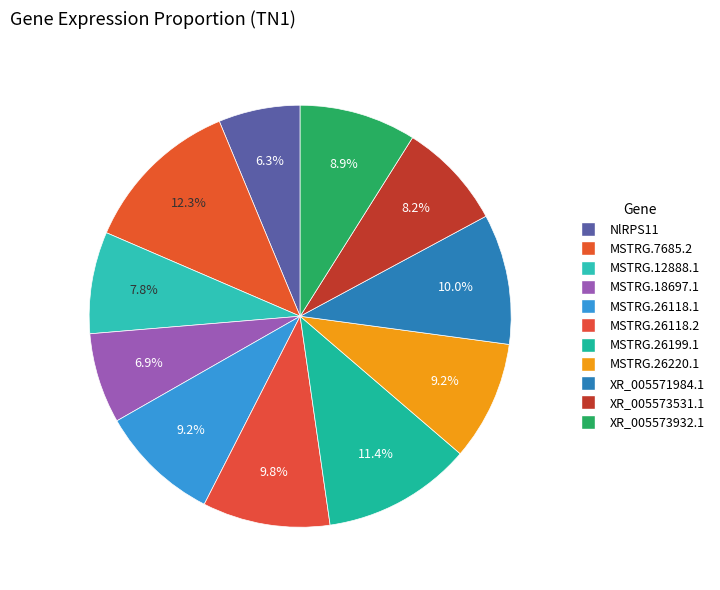

What percentage do MSTRG.18697.1 and MSTRG.26118.1 together represent?

16.2%